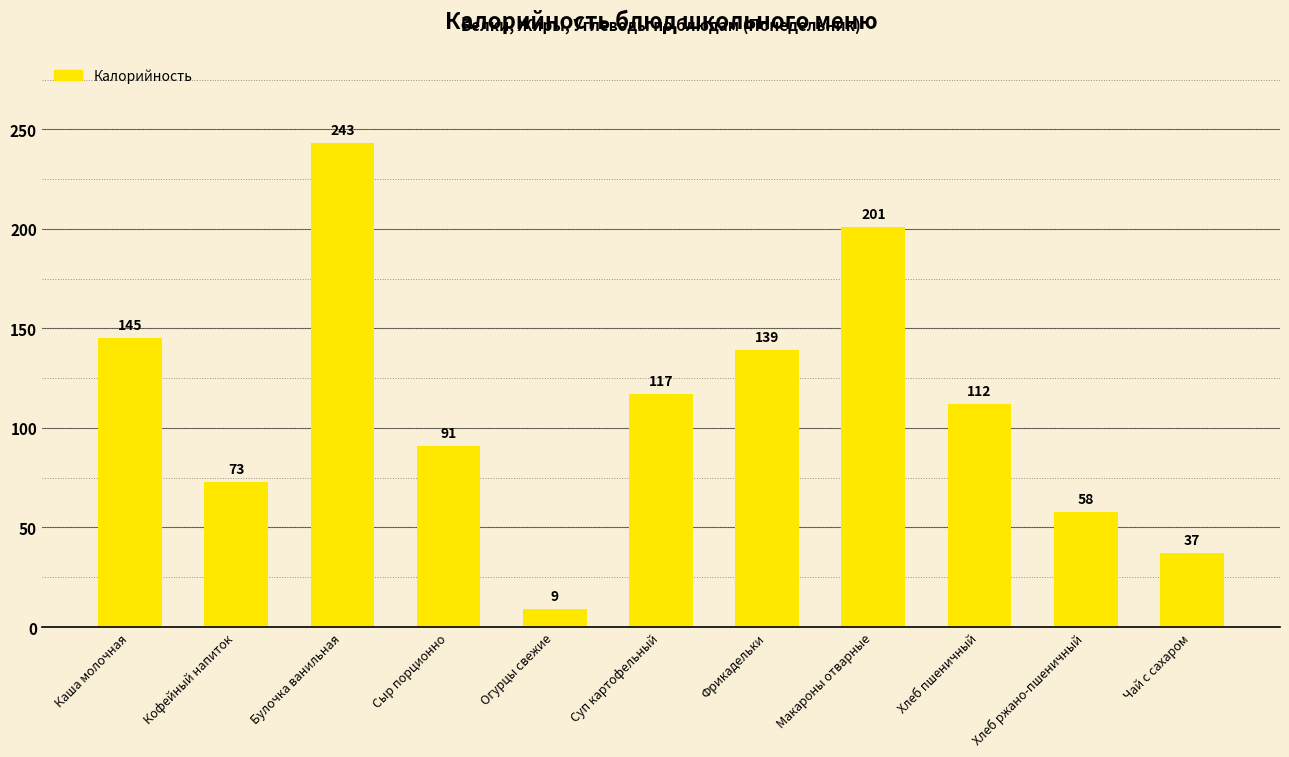

What is the change in value from Каша молочная to Хлеб пшеничный?

-33